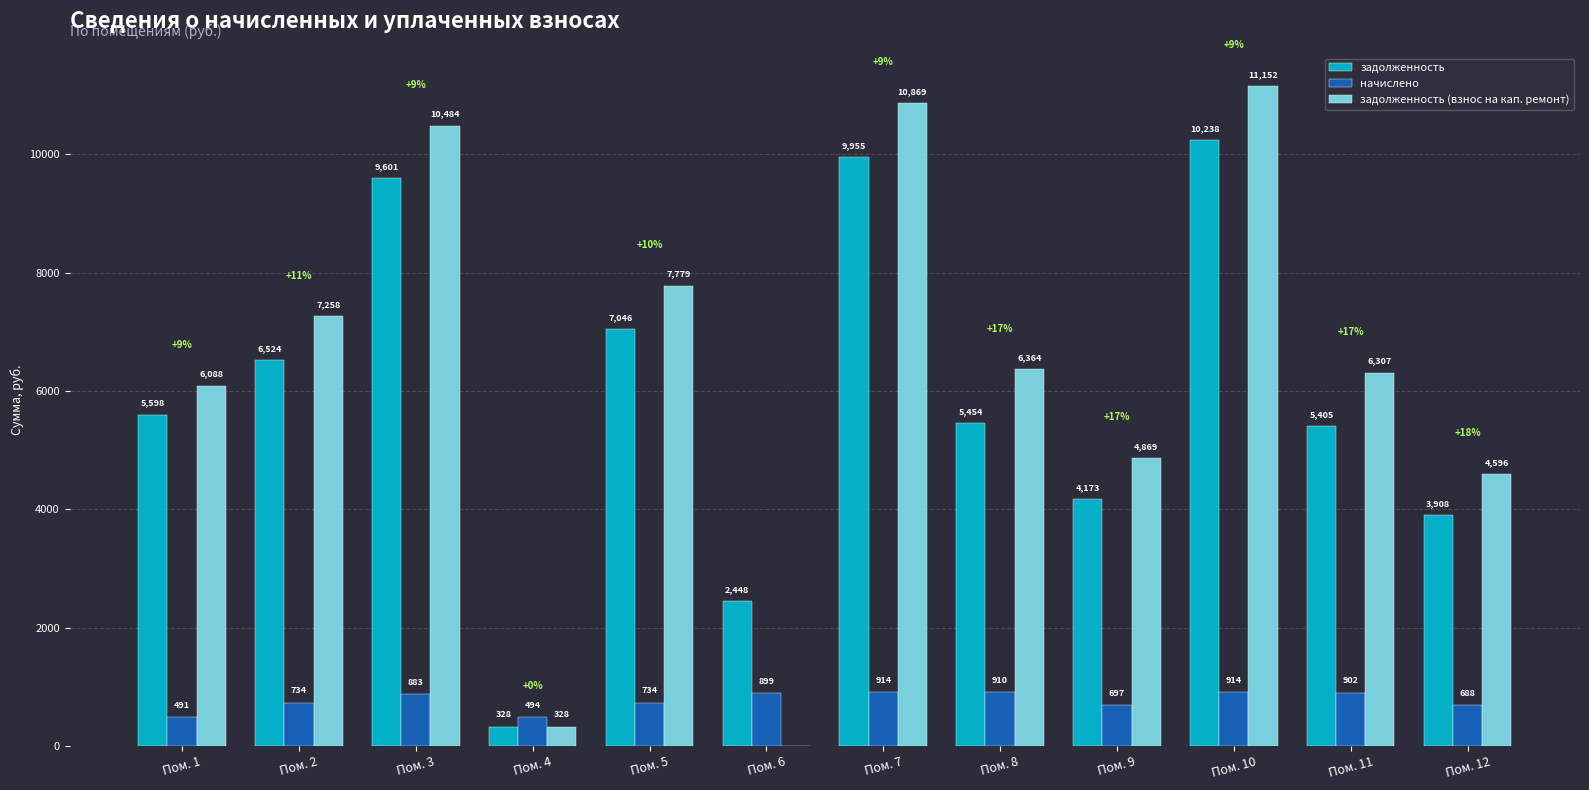

Is the value of начислено at Пом. 12 greater than the value of задолженность (взнос на кап. ремонт) at Пом. 7?

No